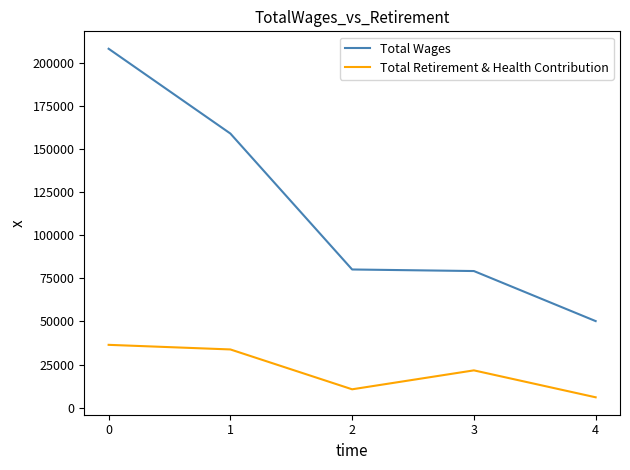

True or false: Total Wages and Total Retirement & Health Contribution intersect in this chart.

False